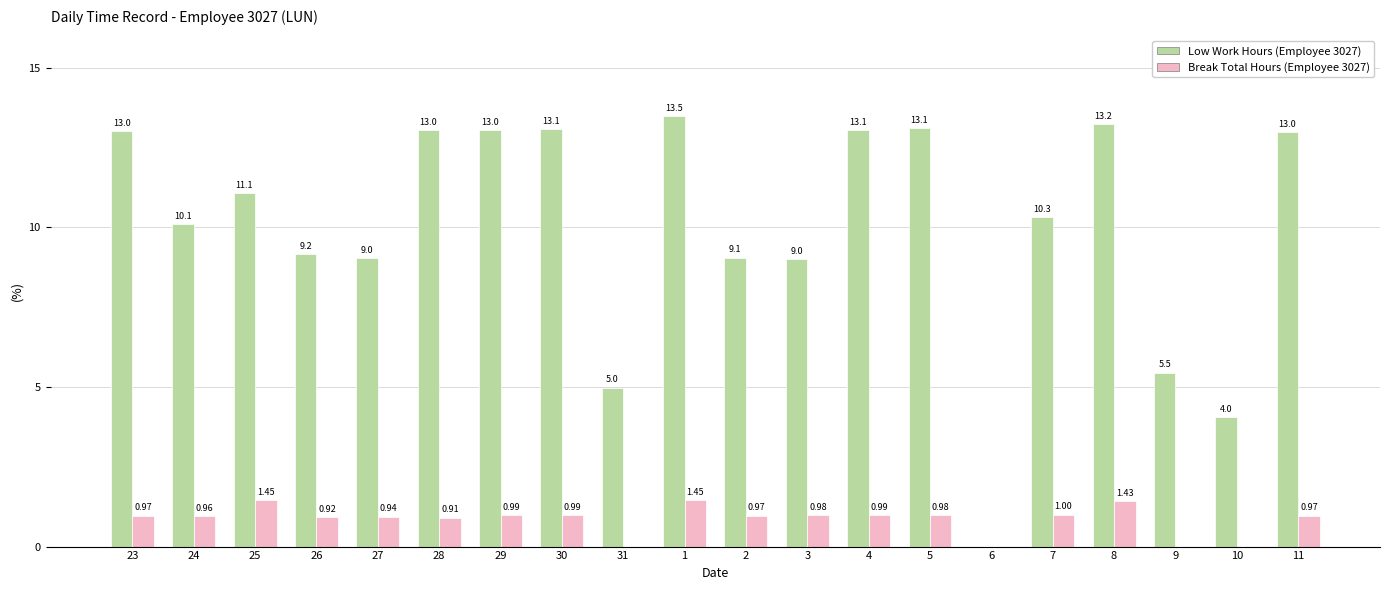

What is the total value across all series at 11?

14.0